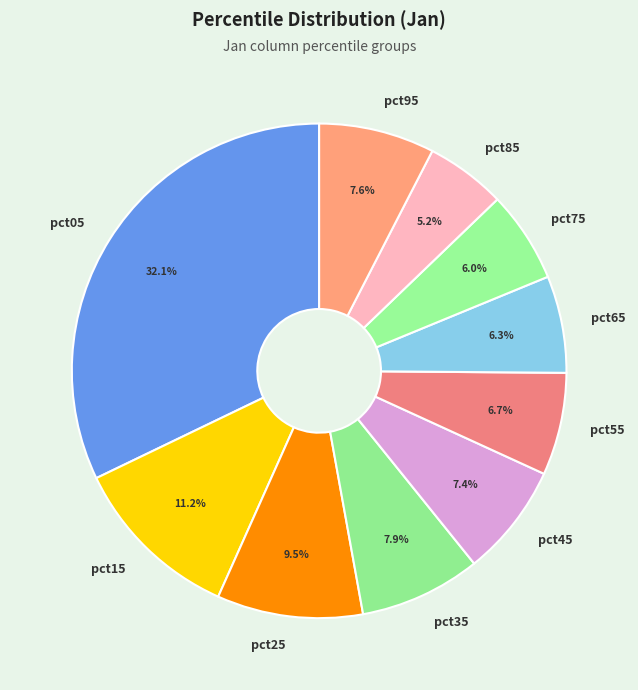

To the nearest percent, what is the difference between the largest and smallest slice percentages?

27%